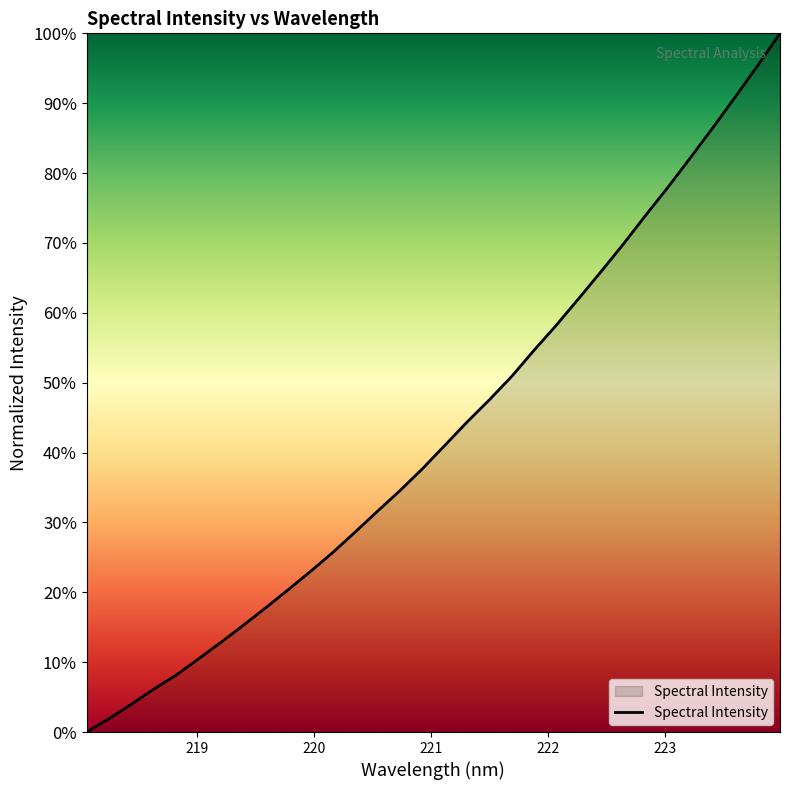

What is the sum of all values?

13.8